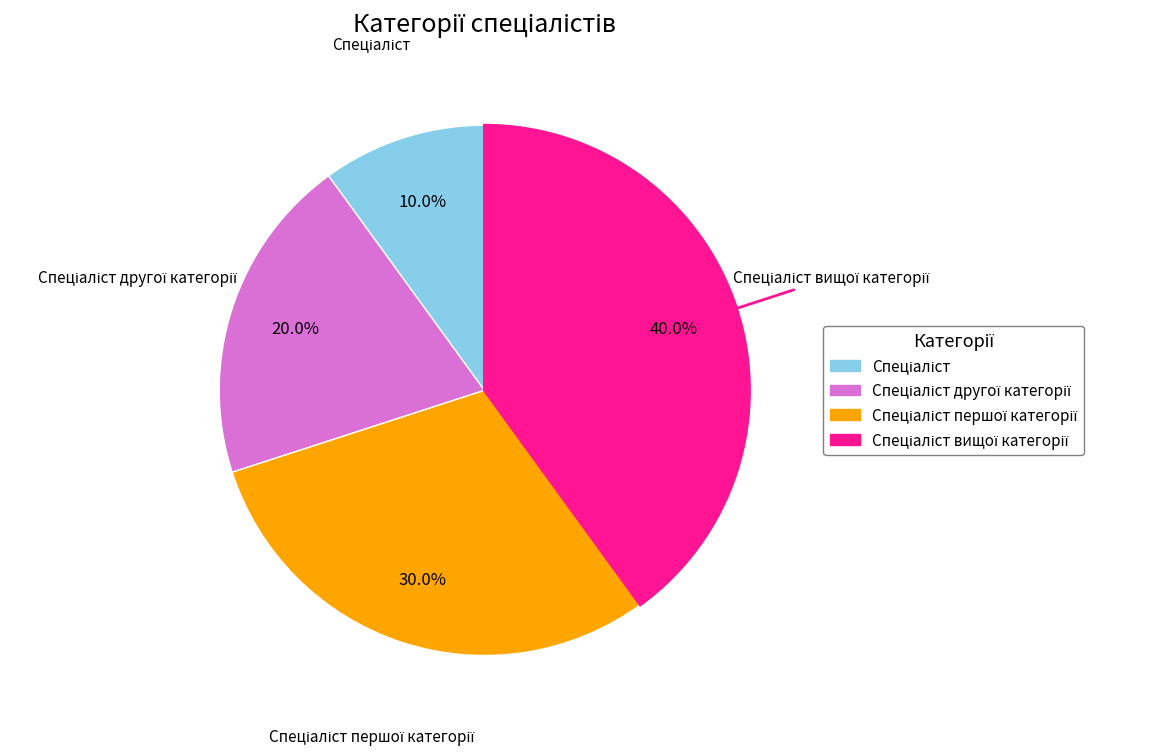

Is there any slice that represents more than half of the pie?

No